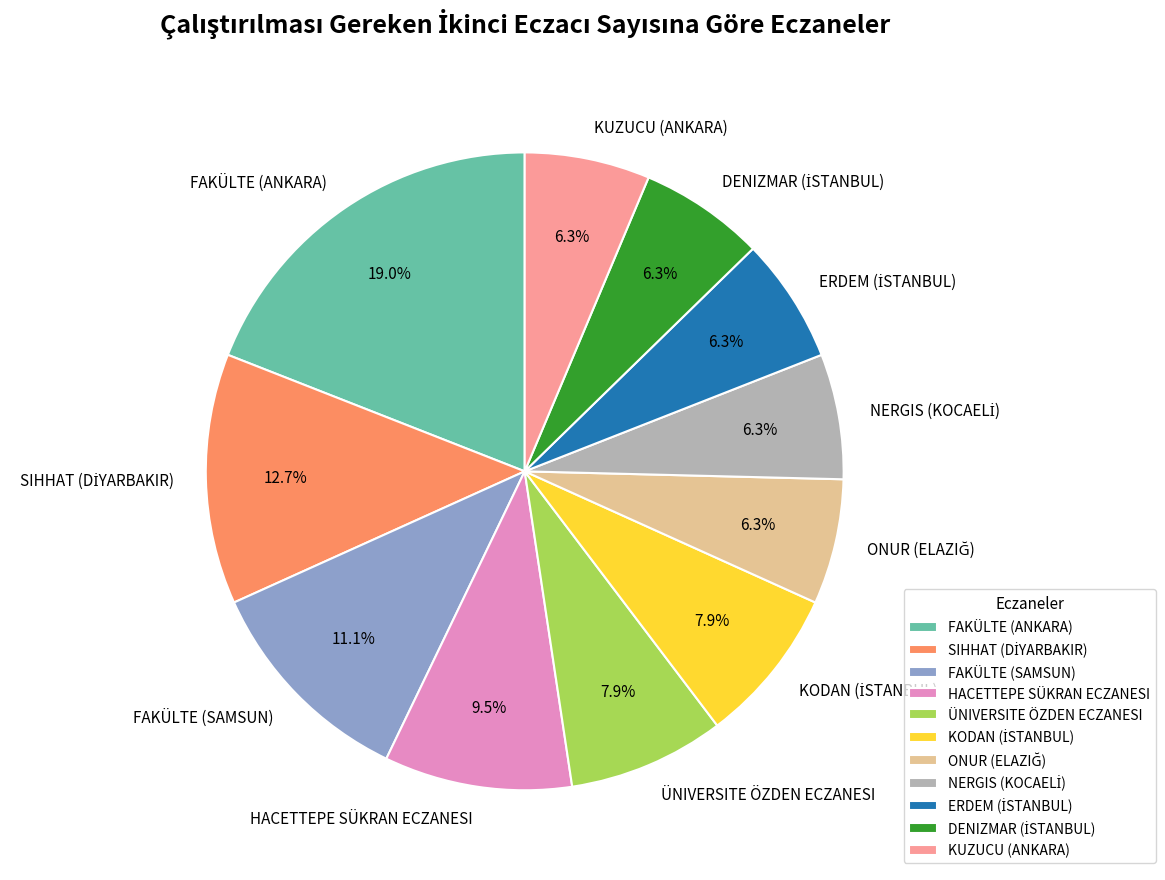

Is there a majority slice in this chart?

No